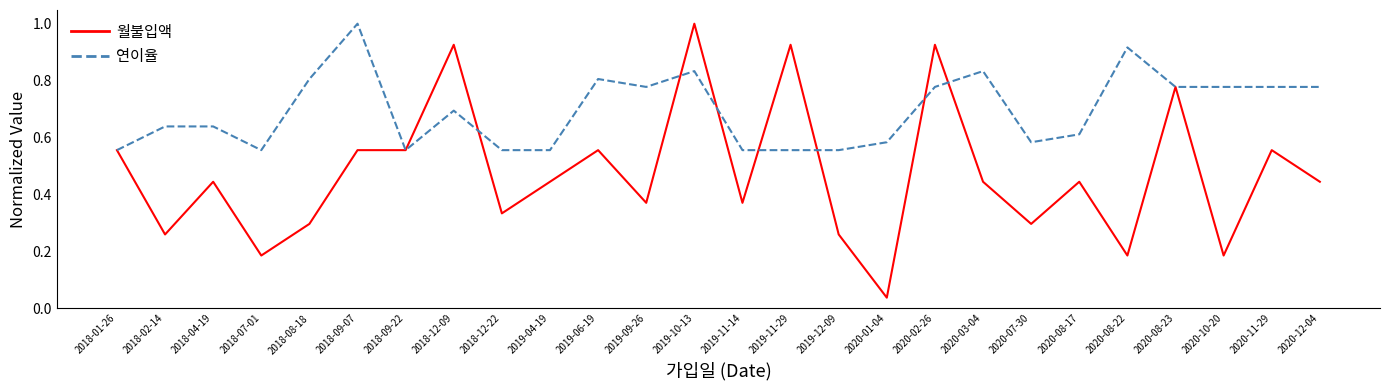

Where is 월불입액 nearest to the value 0?

2020-01-04